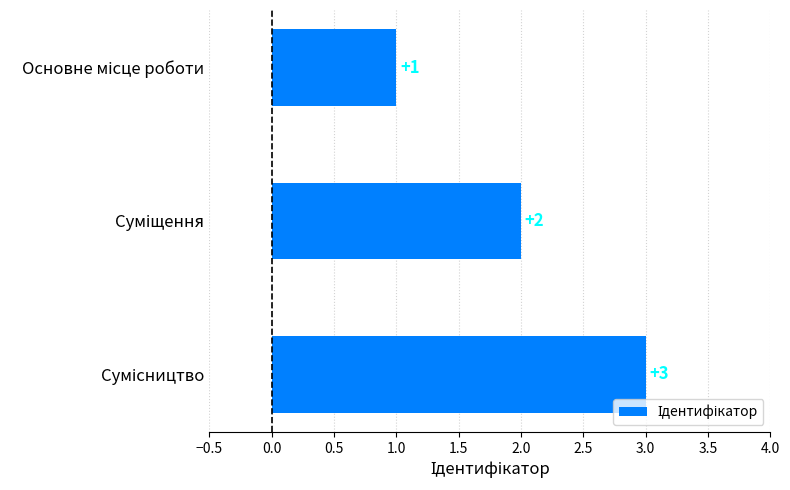

What is the sum of all values?

6